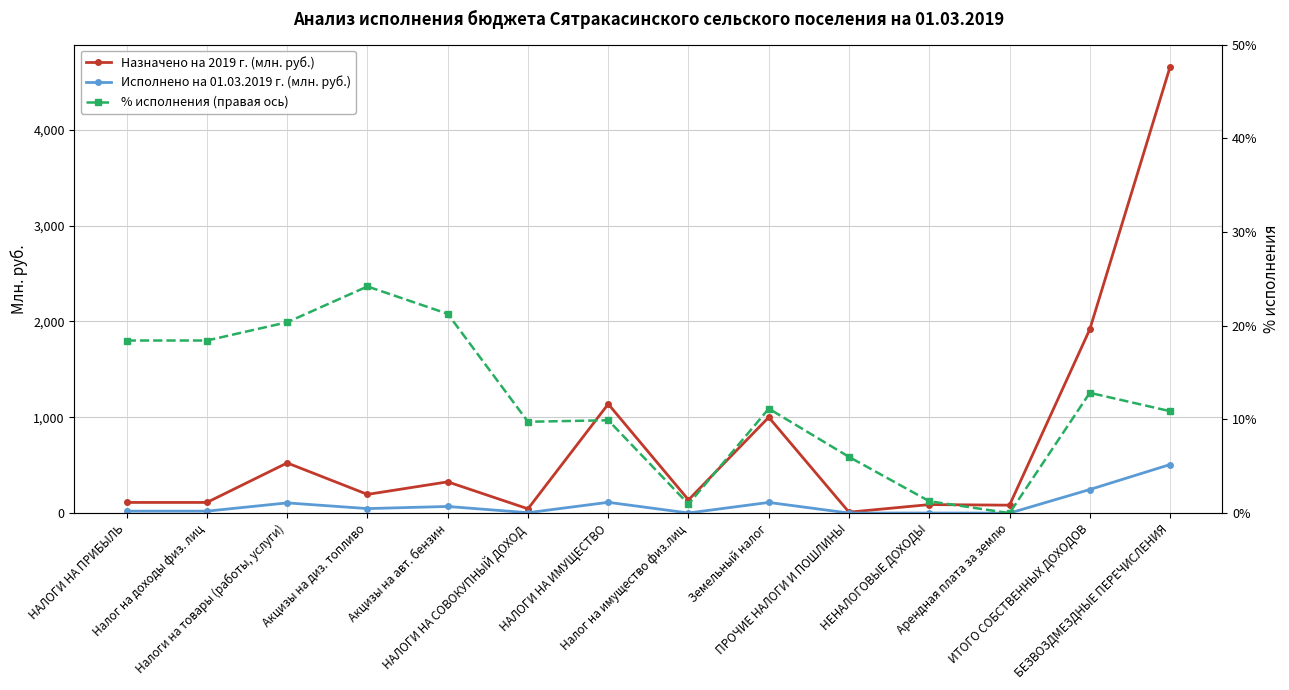

Which category has the lowest value across all series?

Арендная плата за землю